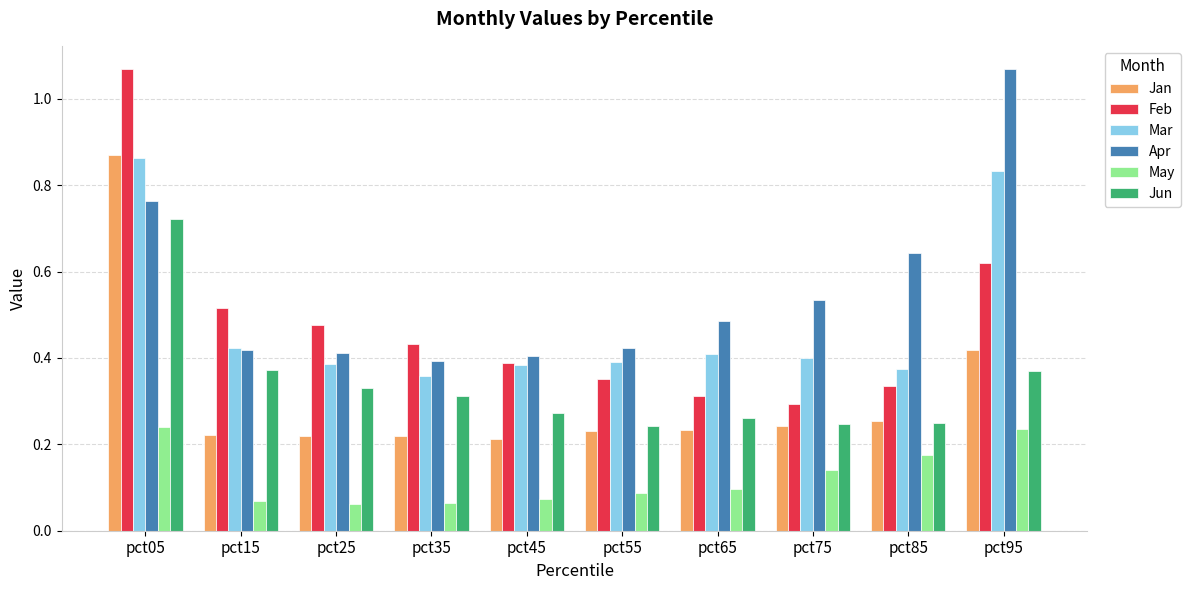

Is the value of Feb at pct75 greater than the value of Mar at pct25?

No